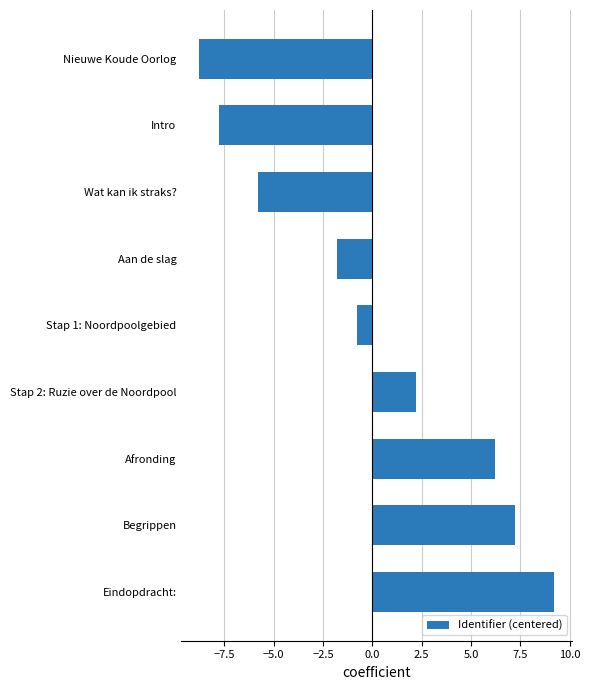

At which label is the value closest to 0?

Stap 1: Noordpoolgebied